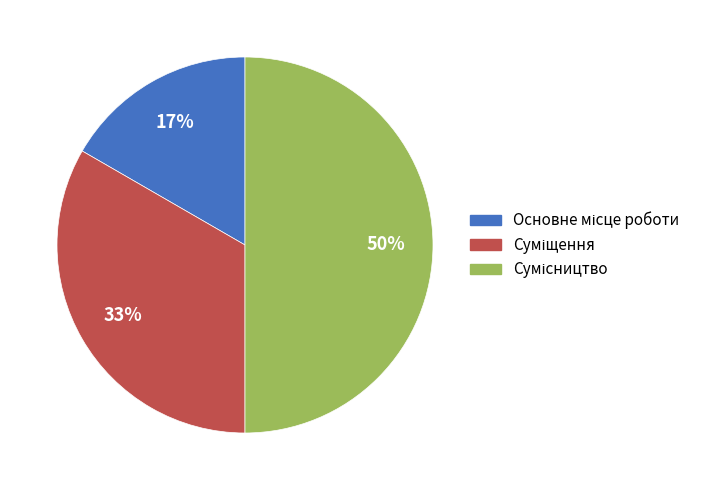

To the nearest percent, what is the difference between the largest and smallest slice percentages?

33%